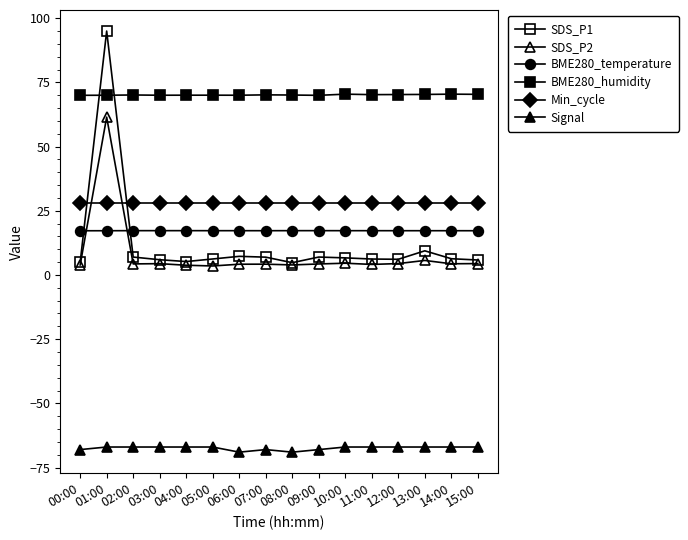

How many lines are shown in the chart?

6